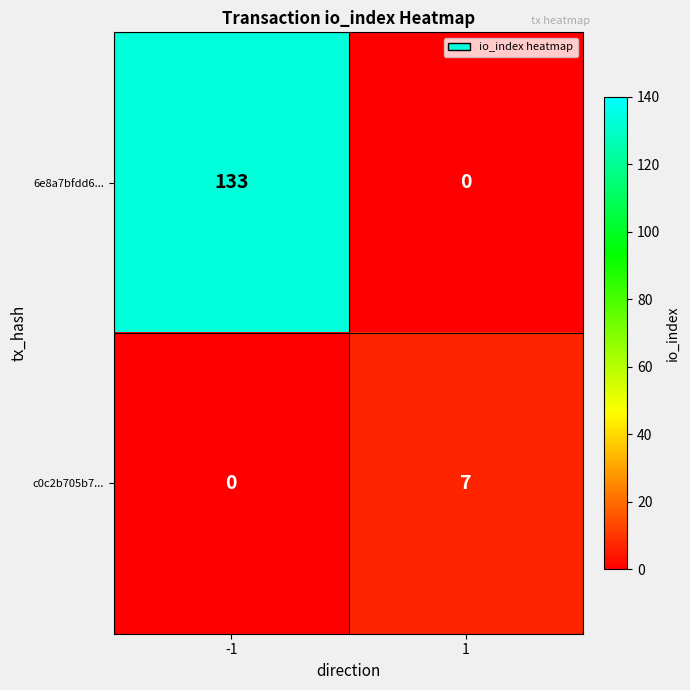

What is the total value across all series at 1?

7